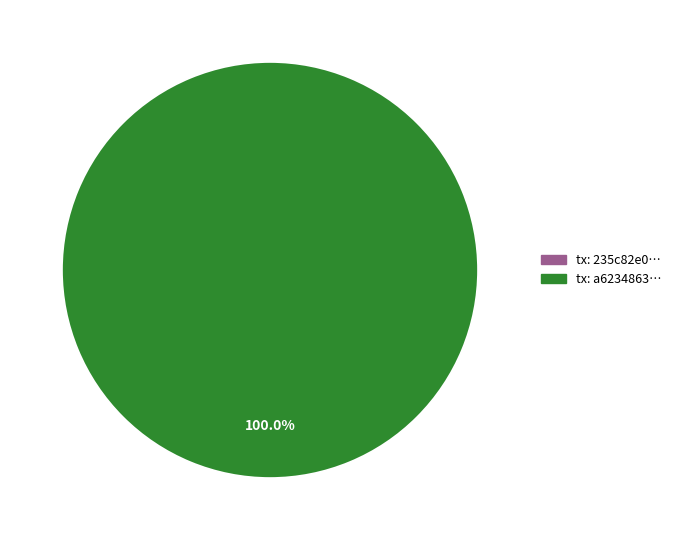

How many segments does this pie chart have?

2